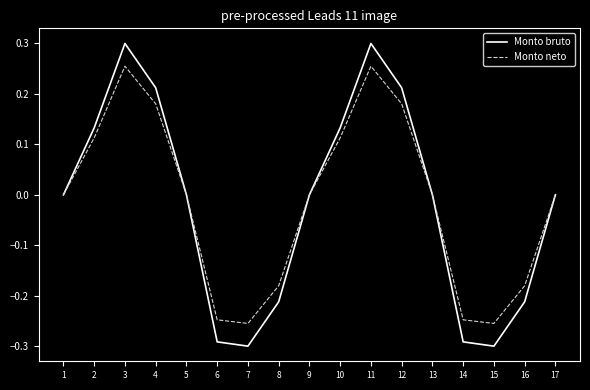

Which series has the largest range (max minus min)?

Monto bruto